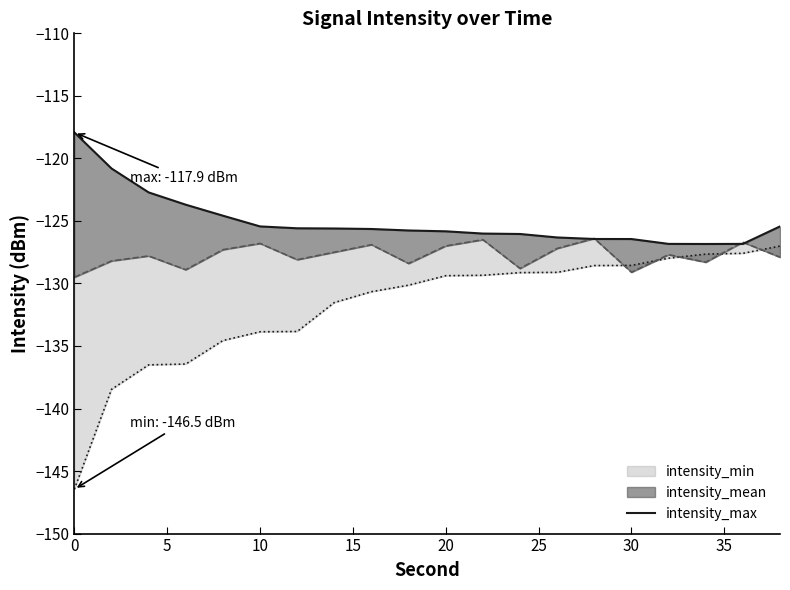

How many interior local valleys (lower than both neighbors) does the data have?

1